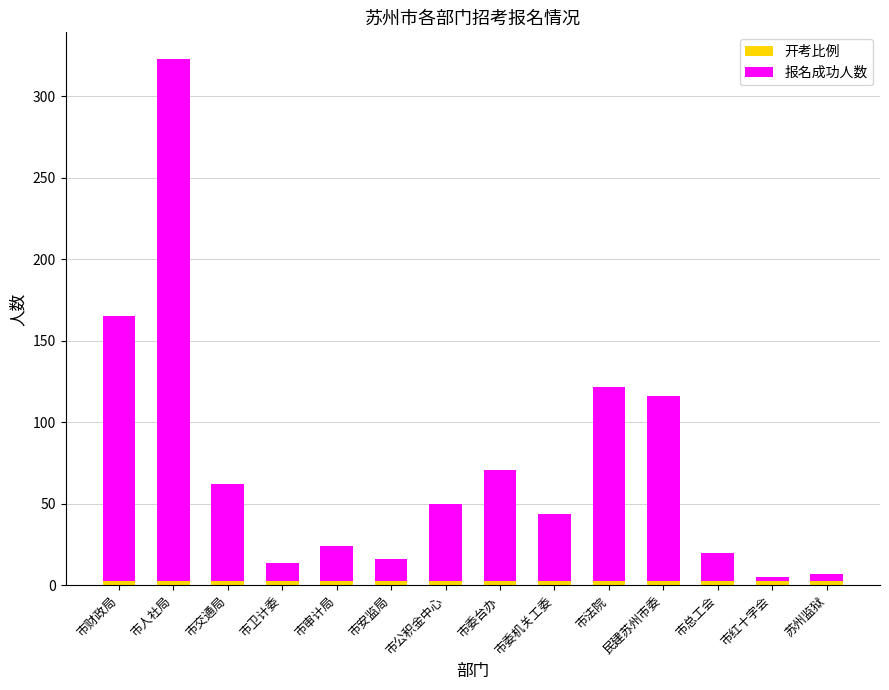

At which category is the sum across all series the highest?

市人社局